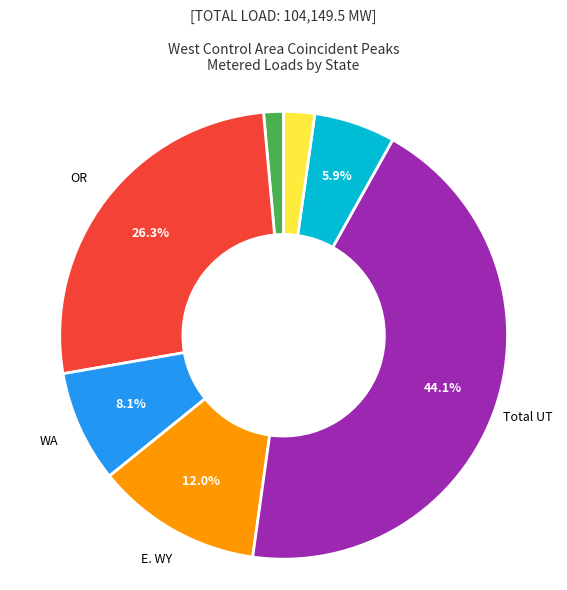

Does any single category account for the majority?

No